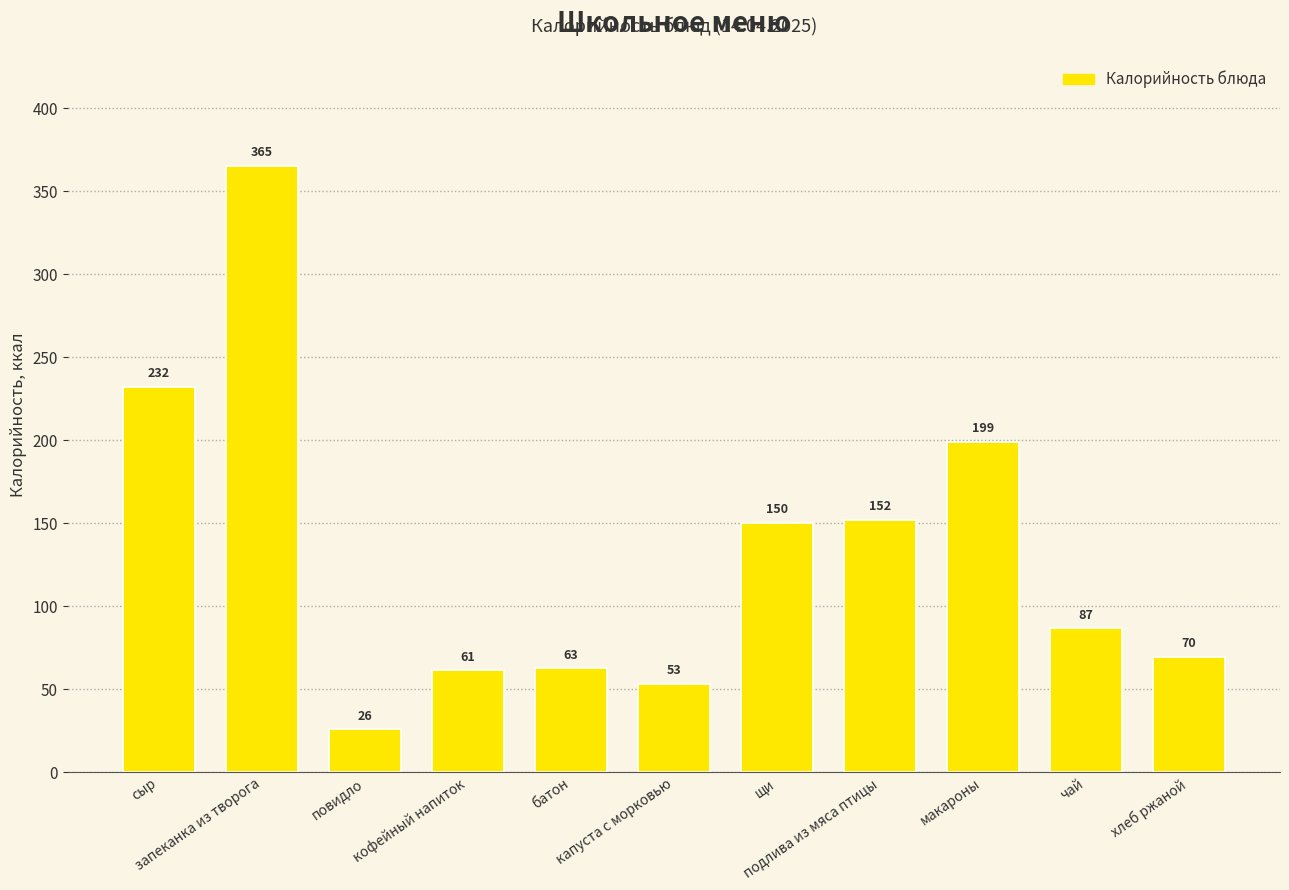

At which label does the data first exceed 86?

сыр